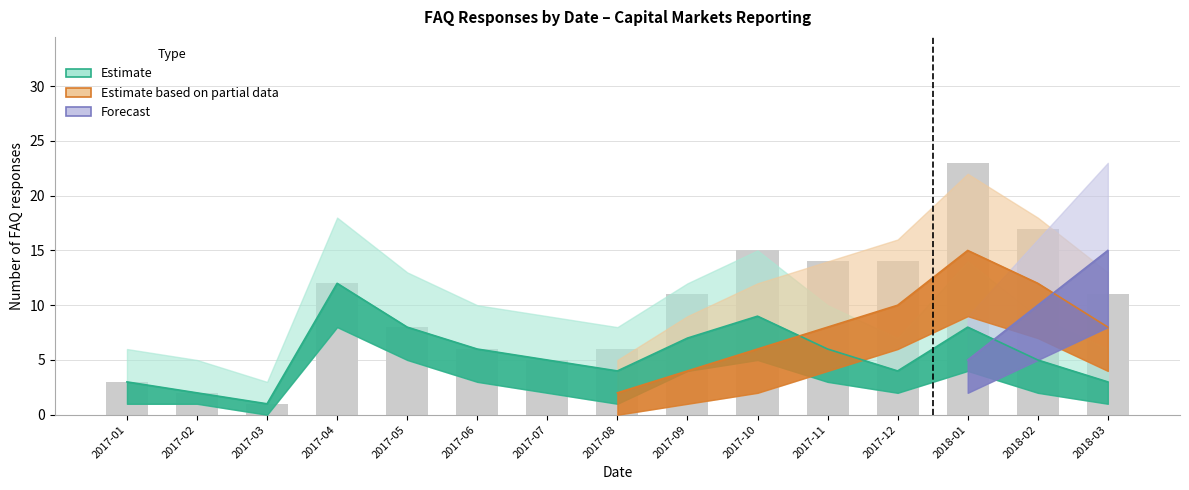

What is the label of the 2nd bar from the left?

2017-02